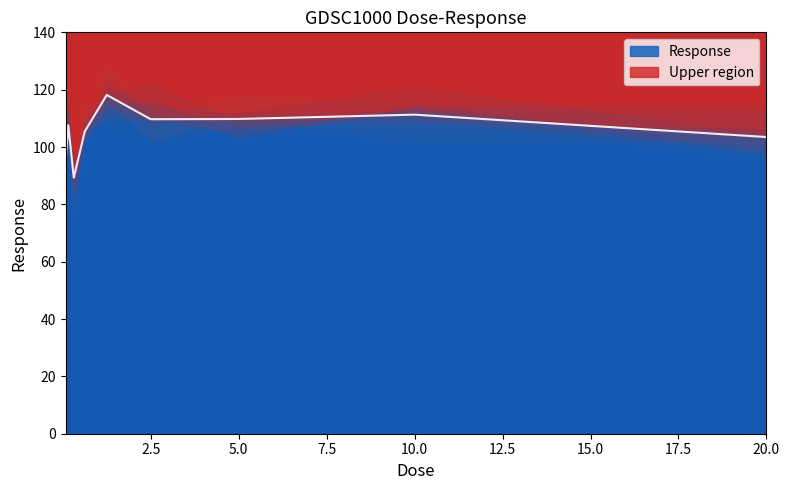

What is the greatest value displayed?

118.2